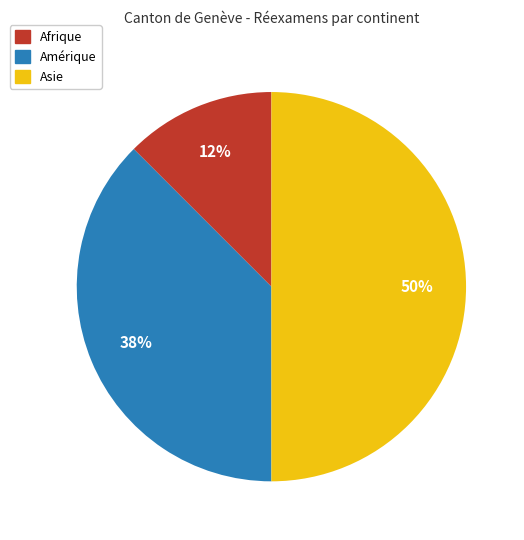

To the nearest percent, what is the average slice percentage?

33%